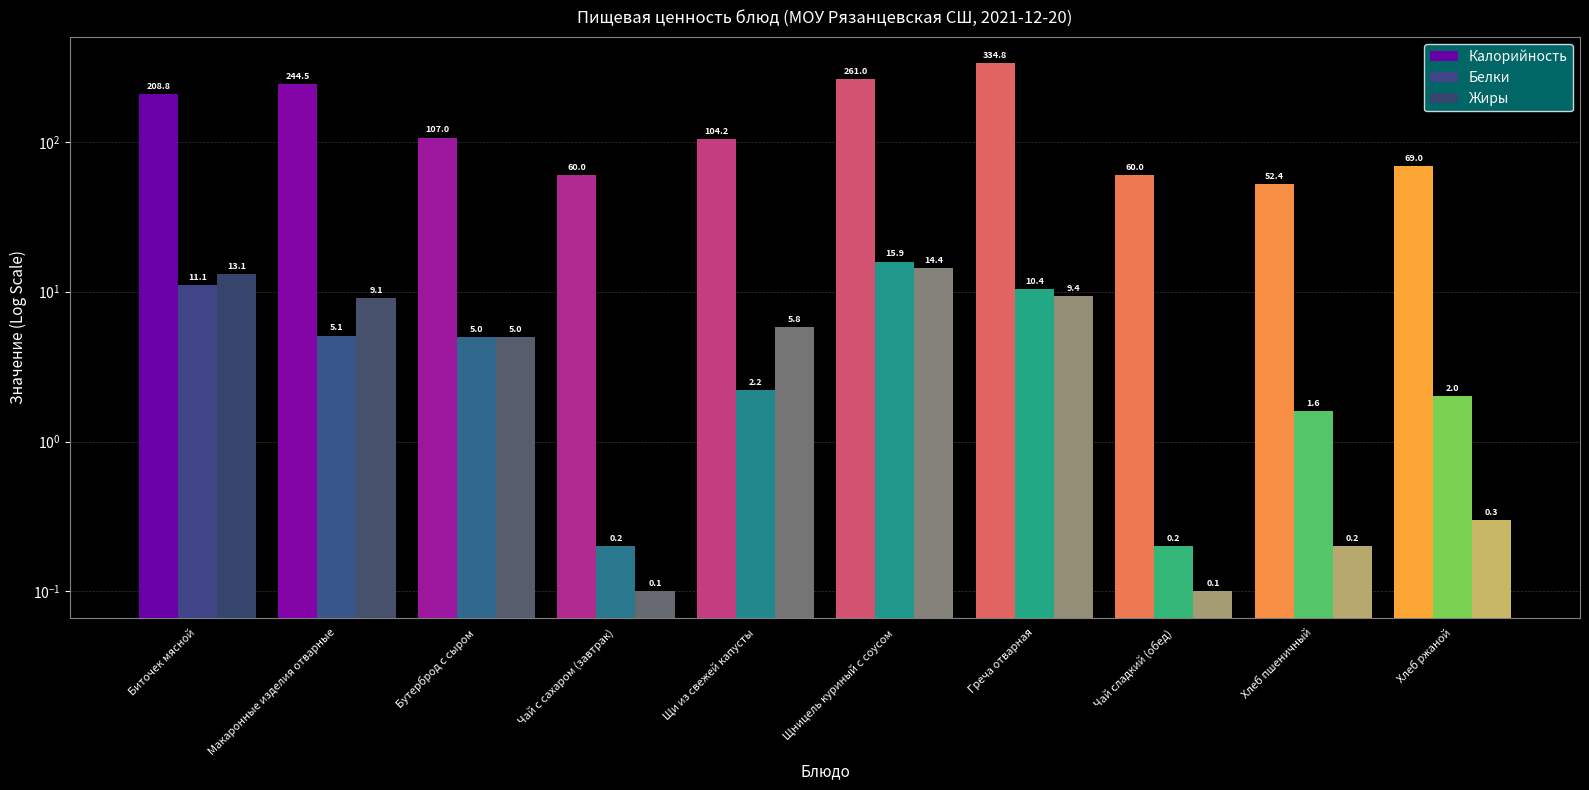

At how many categories does at least one series exceed 242?

3